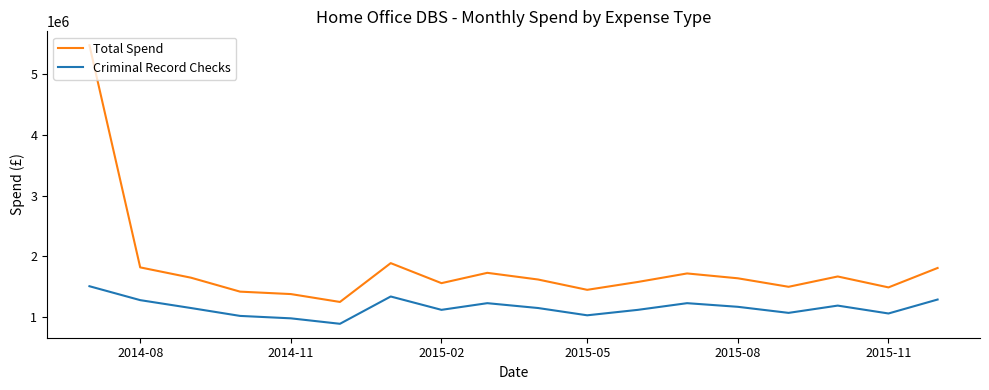

At how many categories does at least one series exceed 5092867?

1